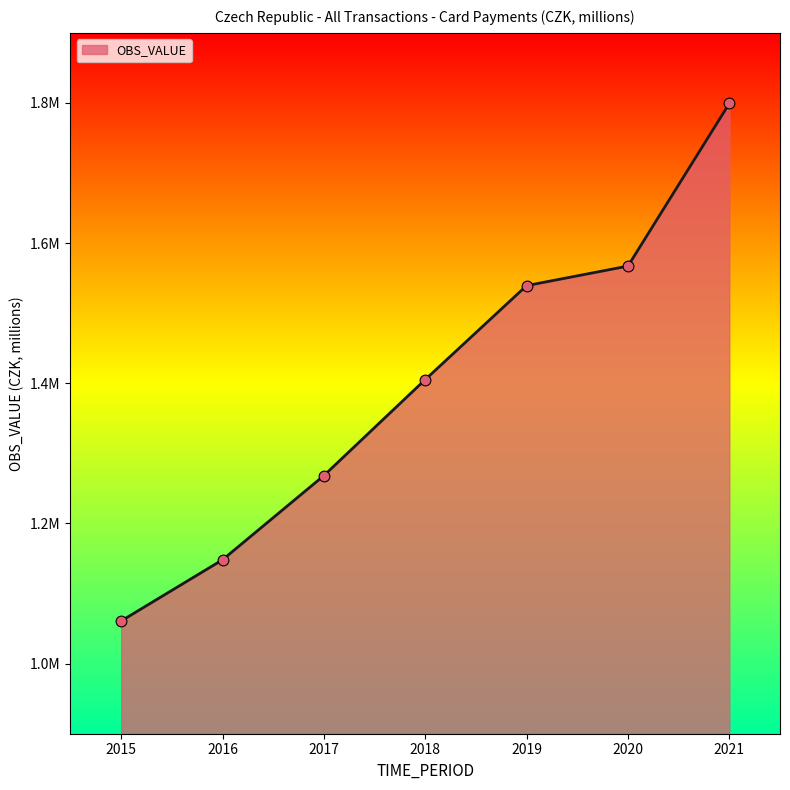

Which has a higher value, 2015 or 2021?

2021